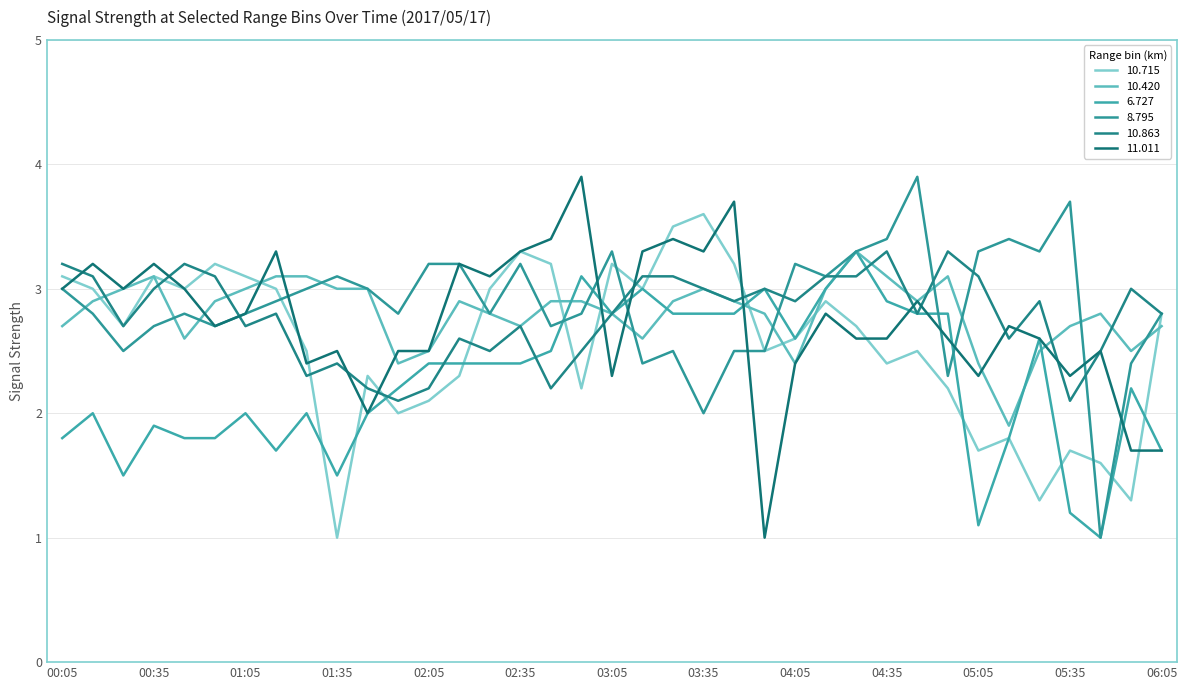

What is the sum of all 10.863 values?

102.9